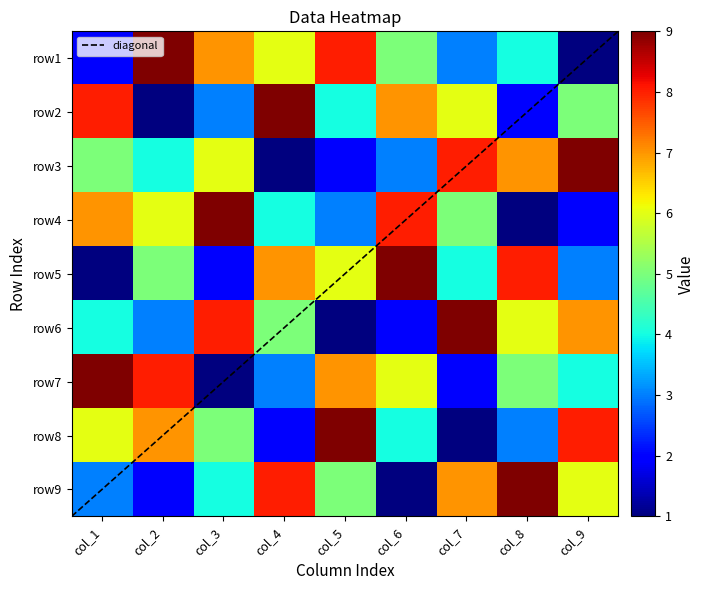

What is the approximate value of row1 at col_7?

3